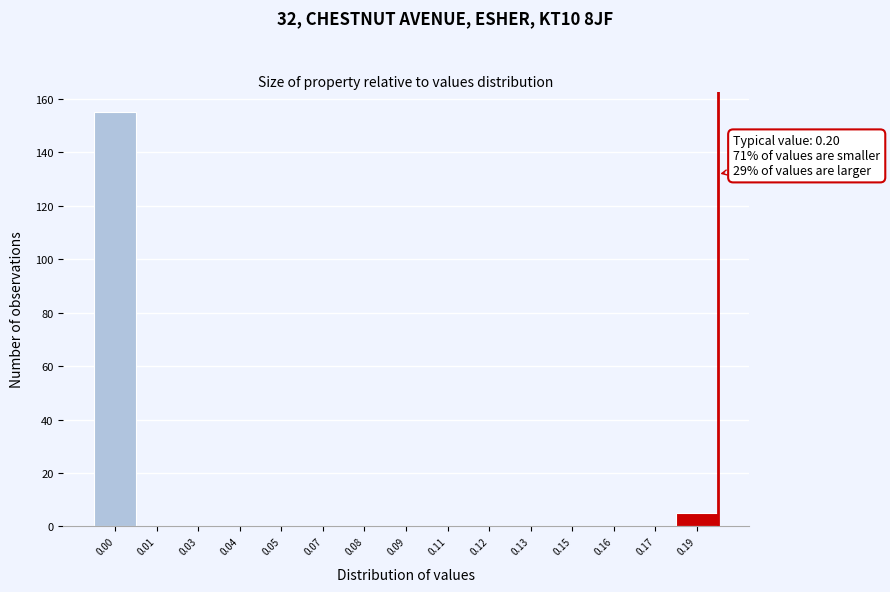

Reading right to left, transcribe all the data shown in this chart.

0.19=5	0.17=0	0.16=0	0.15=0	0.13=0	0.12=0	0.11=0	0.09=0	0.08=0	0.07=0	0.05=0	0.04=0	0.03=0	0.01=0	0.00=155